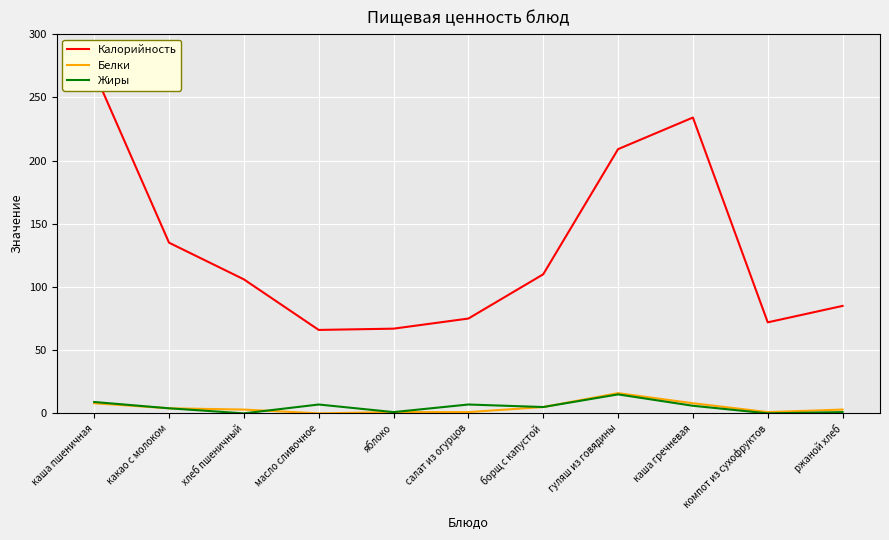

What are all the series names shown in the legend?

Калорийность, Белки, Жиры